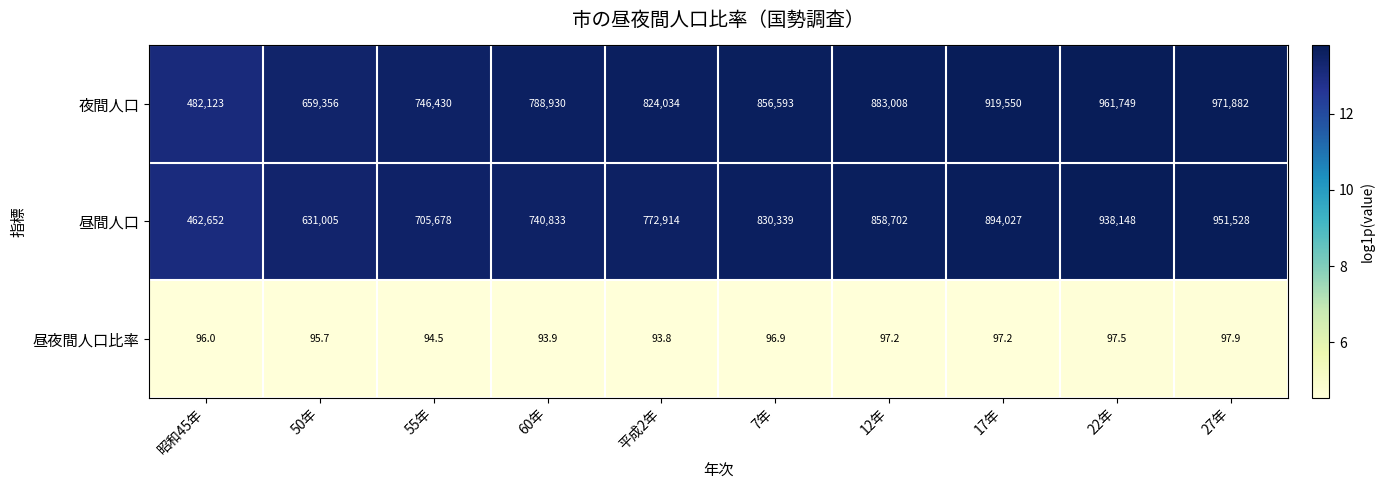

What is the difference between the maximum and minimum values in the 昼夜間人口比率 series?

4.1